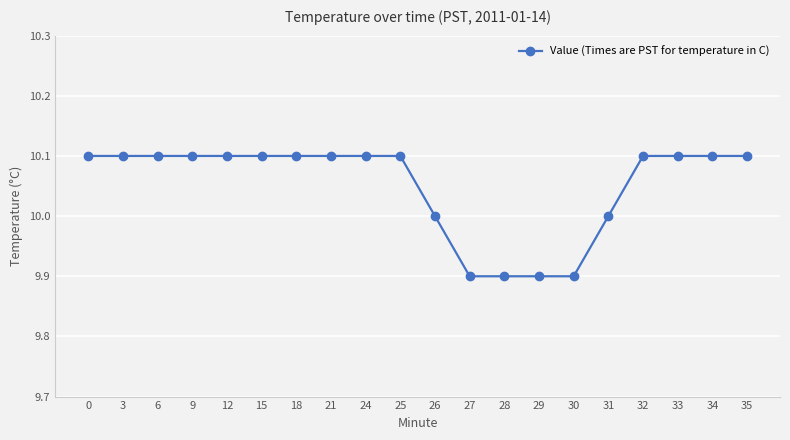

What is the ratio of the value at 15 to the value at 27?

1.0